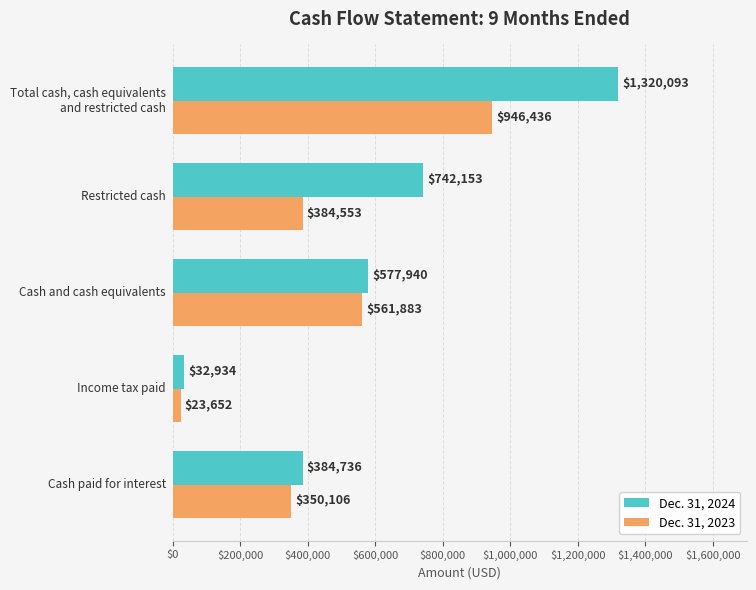

At how many categories does at least one series exceed 887230?

1